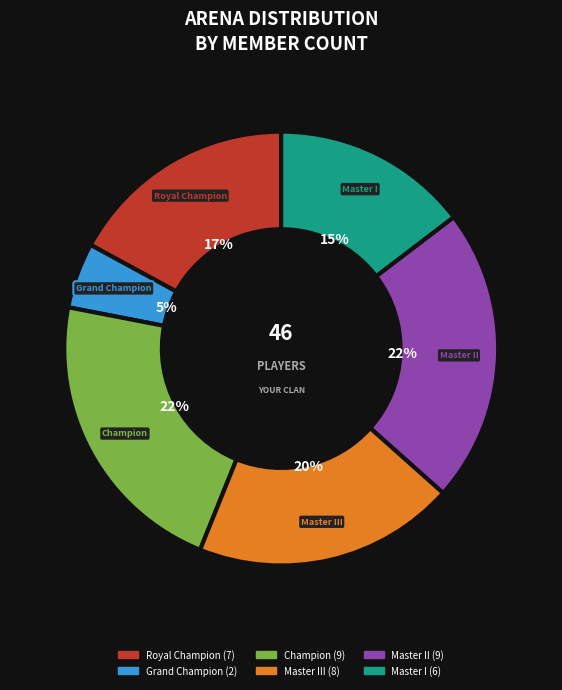

Which category has the smallest portion of the pie?

Grand Champion